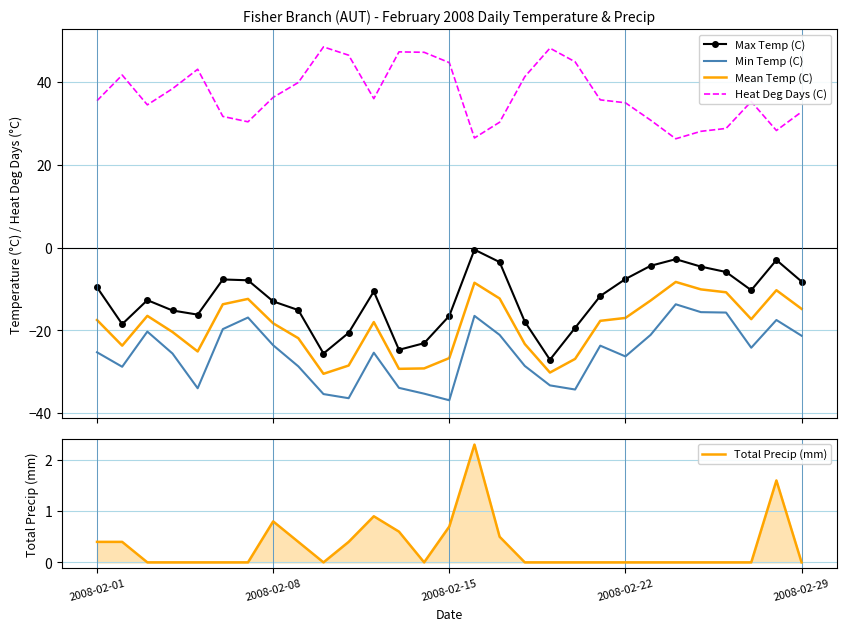

Is the value of Min Temp (C) at 20 greater than the value of Heat Deg Days (C) at 5?

No